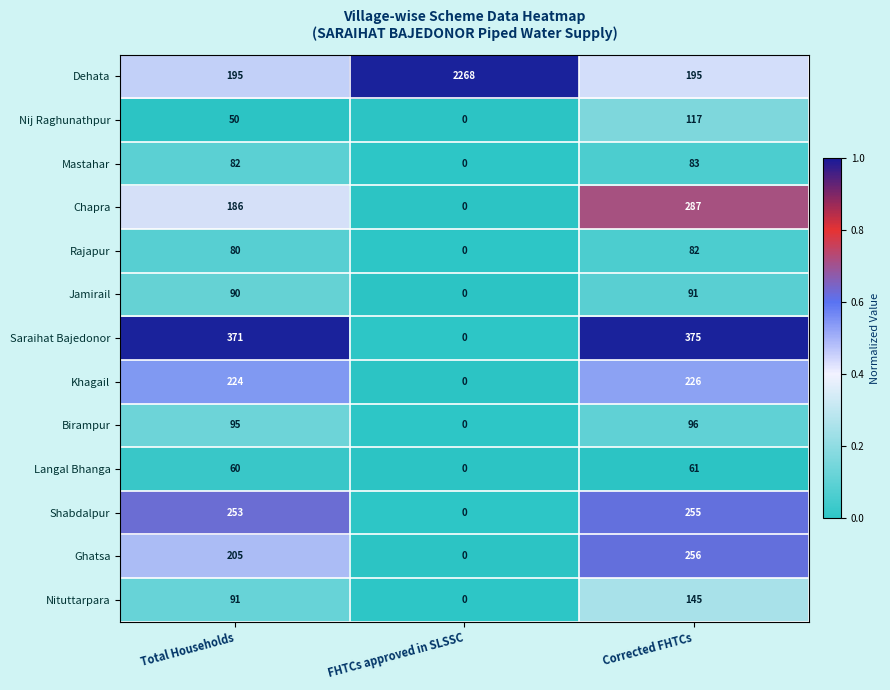

At how many categories does at least one series exceed 0?

3